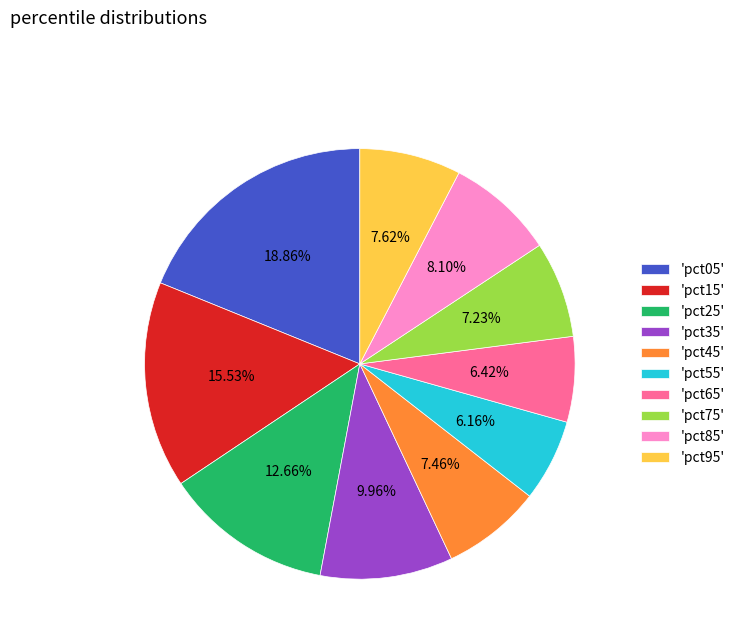

Does 'pct15' represent more than half of the total?

No